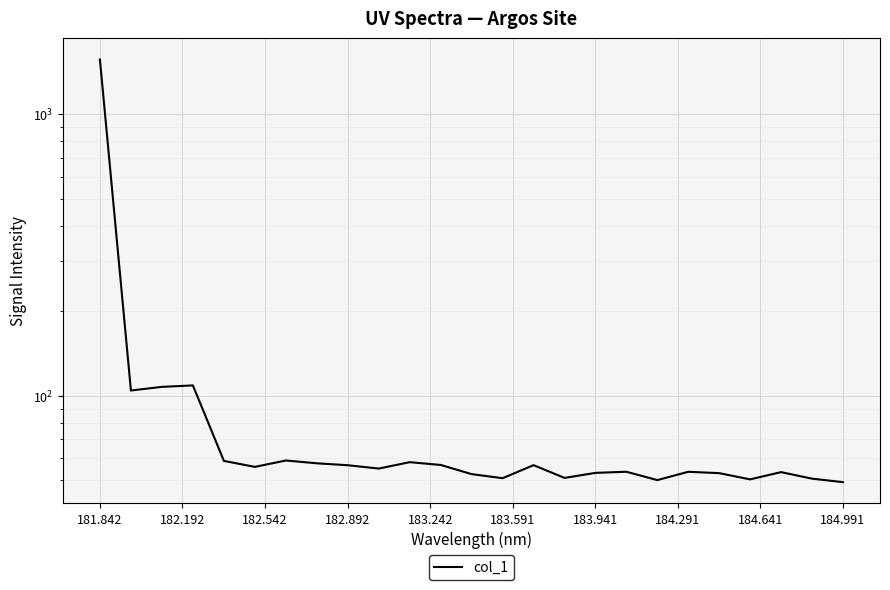

What is the value of the 12th point from the left?

56.8